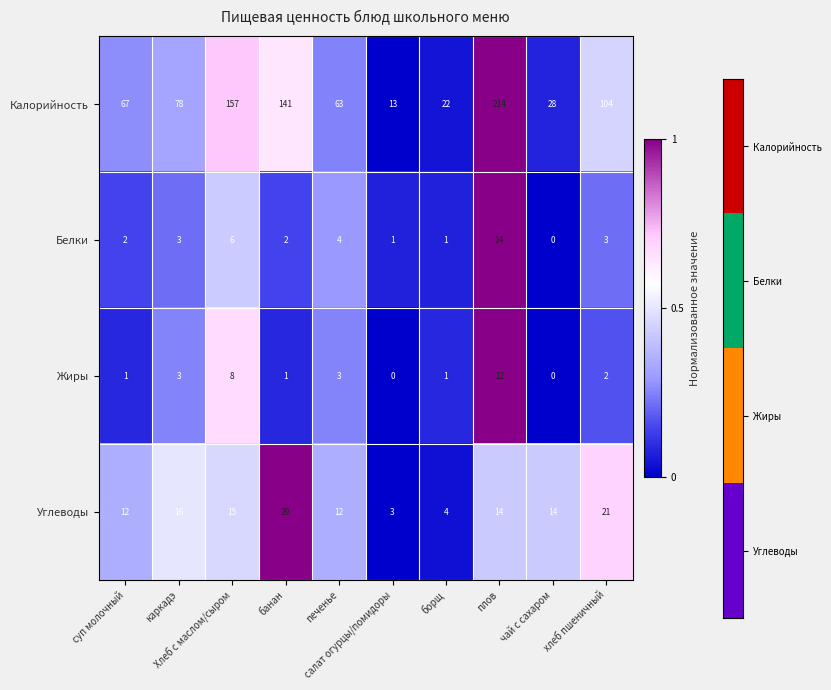

Which series has the largest range (max minus min)?

Калорийность